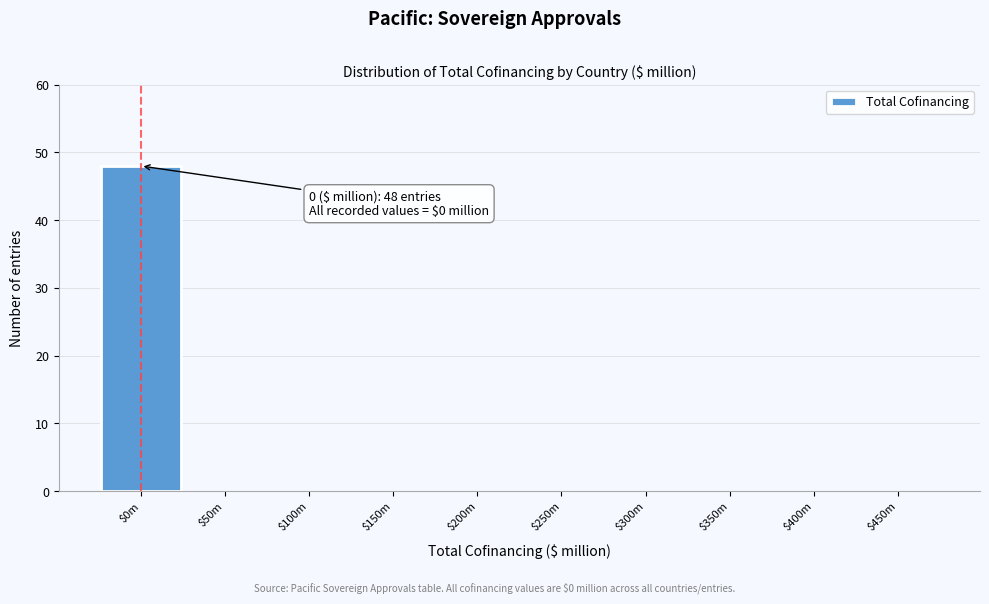

What is the sum of all values?

48